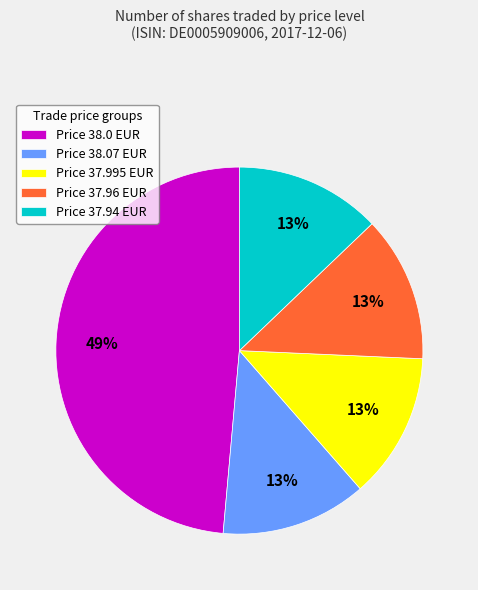

The Price 38.0 EUR slice represents 49% of the pie. True or false?

True